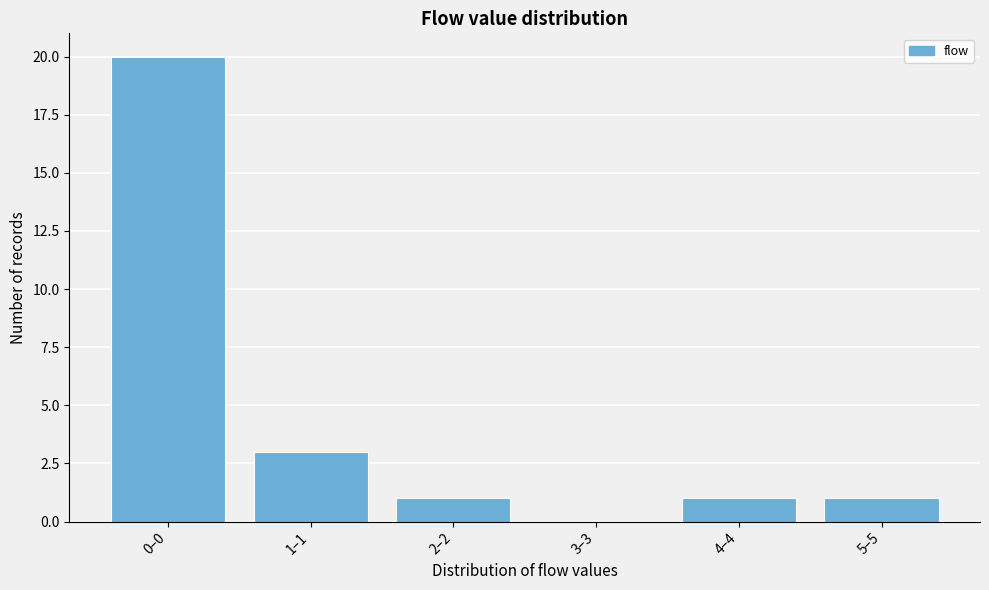

Reading left to right, what are all the values shown in this chart?

0–0=20	1–1=3	2–2=1	3–3=0	4–4=1	5–5=1